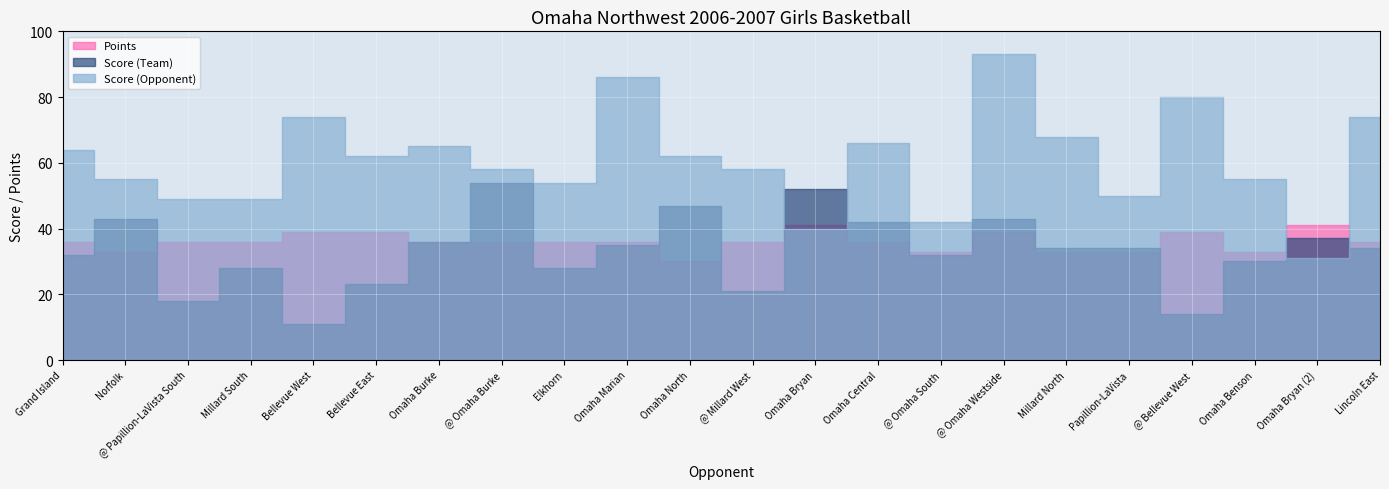

How many lines are shown in the chart?

3